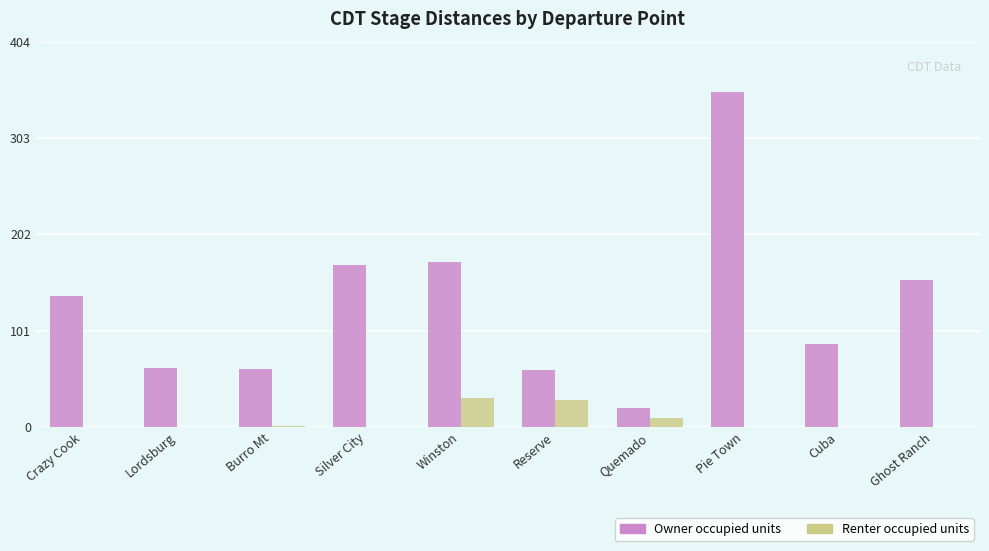

Between Quemado and Pie Town, which series saw the biggest shift?

Owner occupied units